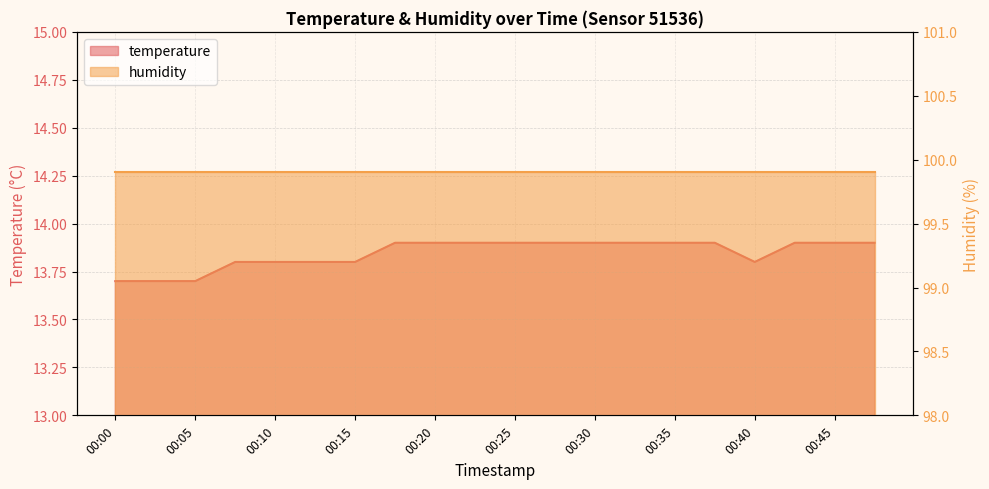

What is the ratio of the value at 00:08 to the value at 00:35?

1.0